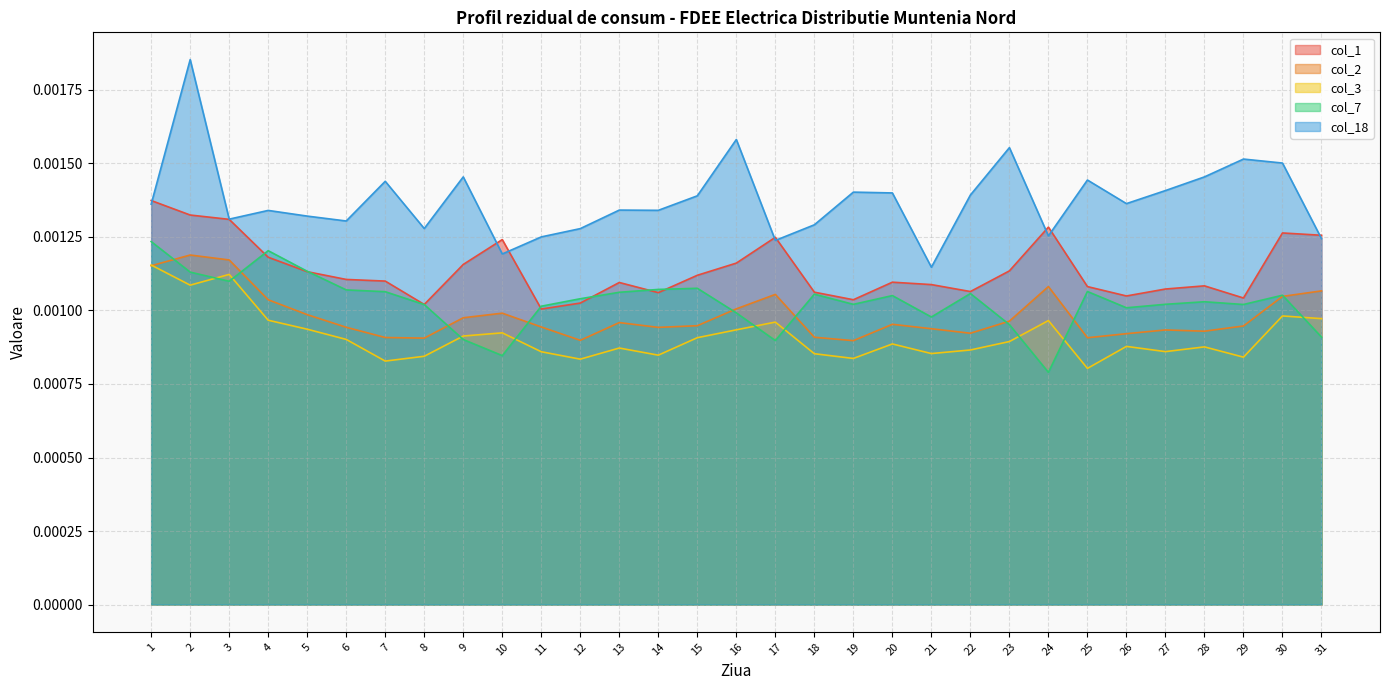

The col_1 series shows 0.0 at 17. True or false?

False